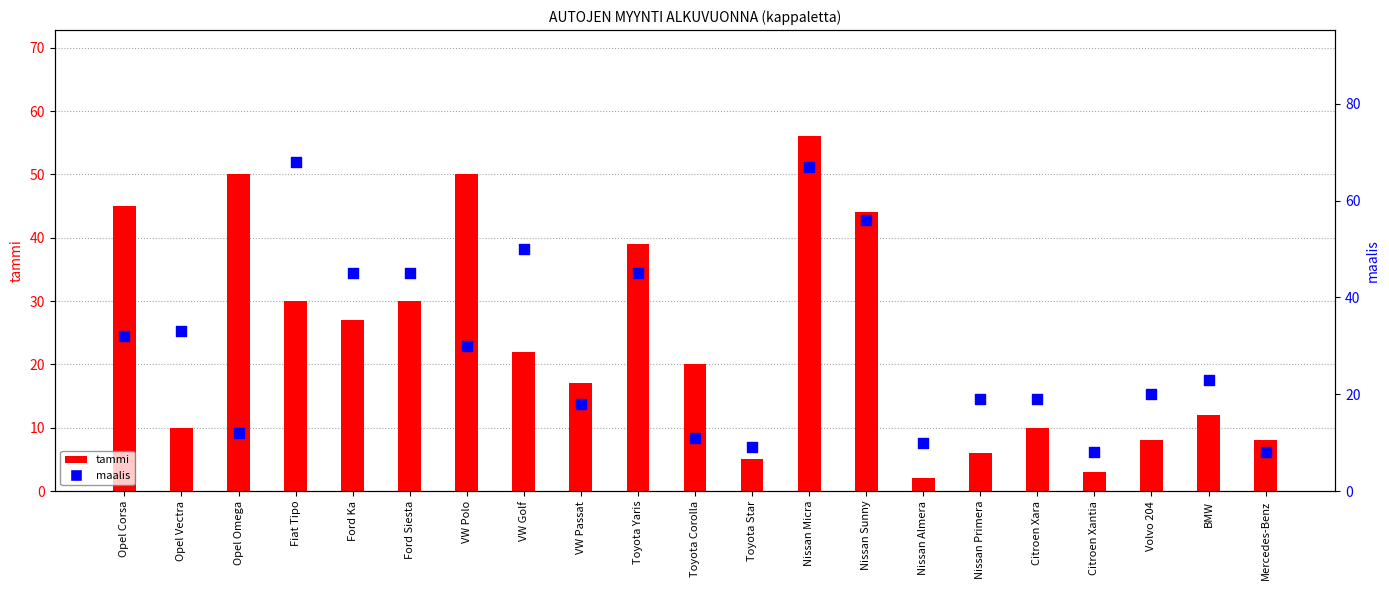

At how many categories does at least one series exceed 18?

16